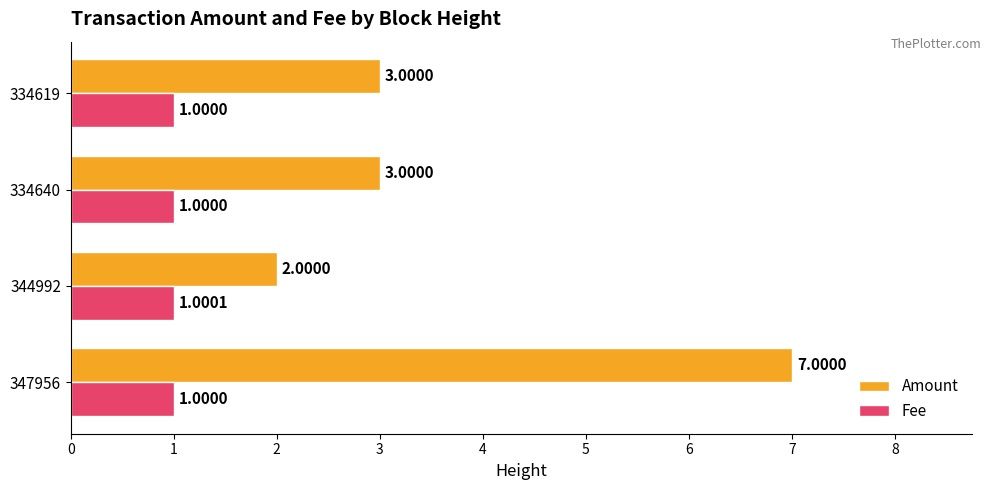

At which category is the sum across all series the highest?

347956